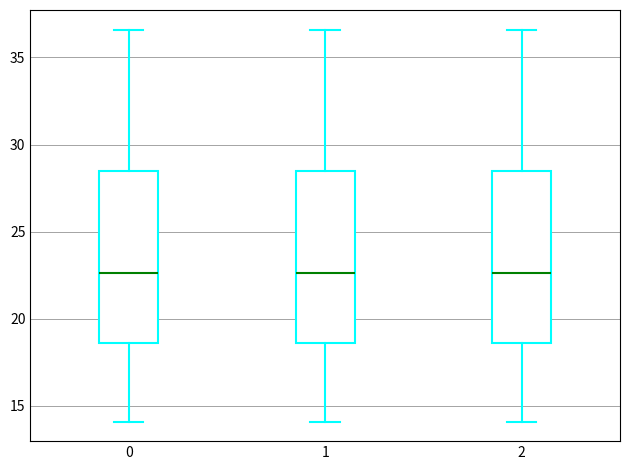

Reading left to right, transcribe this box plot: for each box, give where its median line is, the range the box spans, and where its two whiskers end, as read against the y-axis. The values are not printed on the chart, so give them approximately, as read against the axis.

0: median 22.5, box 18.5 to 28.5, whiskers 14.0 to 36.5
1: median 22.5, box 18.5 to 28.5, whiskers 14.0 to 36.5
2: median 22.5, box 18.5 to 28.5, whiskers 14.0 to 36.5